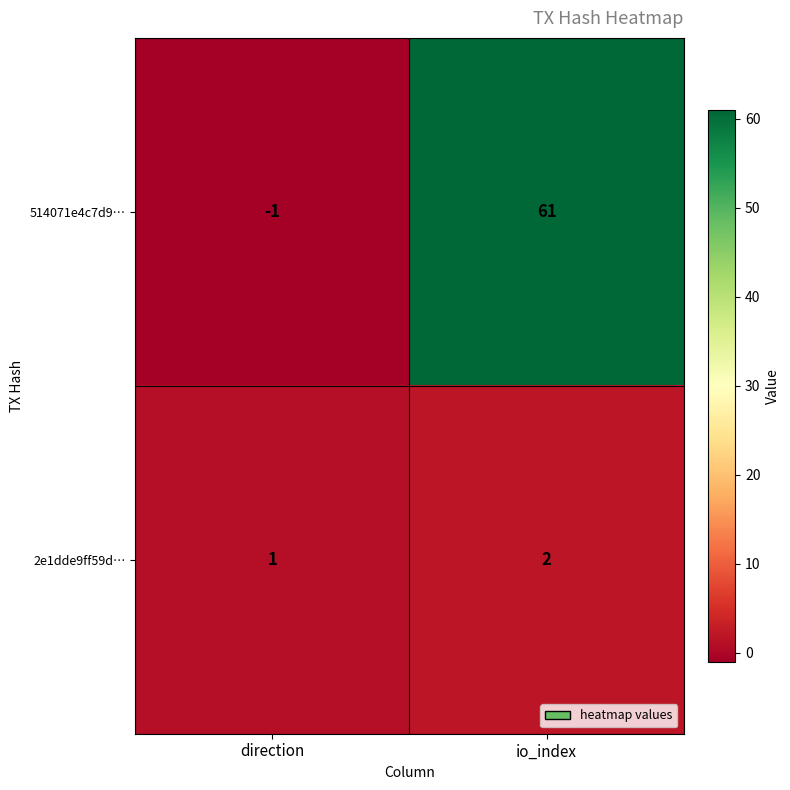

What is the maximum value shown in the chart?

61